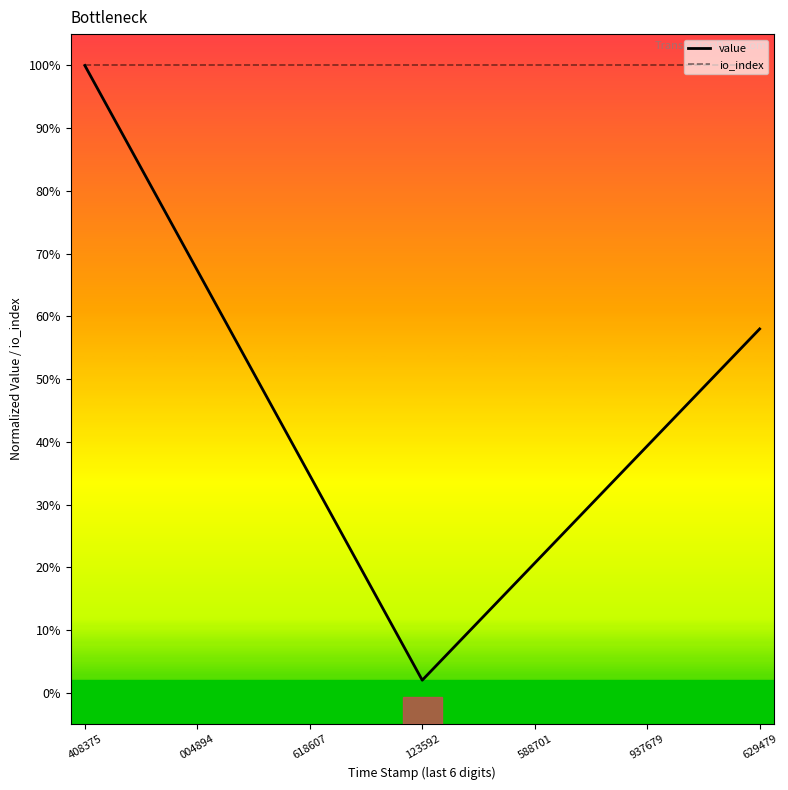

Reading right to left, extract all data points from this chart.

value: 0.6	0.5	0.5	0.4	0.4	0.3	0.3	0.3	0.2	0.2	0.1	0.1	0.0	0.1	0.2	0.3	0.3	0.4	0.5	0.6	0.7	0.8	0.8	0.9	1.0
io_index: 1.0	1.0	1.0	1.0	1.0	1.0	1.0	1.0	1.0	1.0	1.0	1.0	1.0	1.0	1.0	1.0	1.0	1.0	1.0	1.0	1.0	1.0	1.0	1.0	1.0